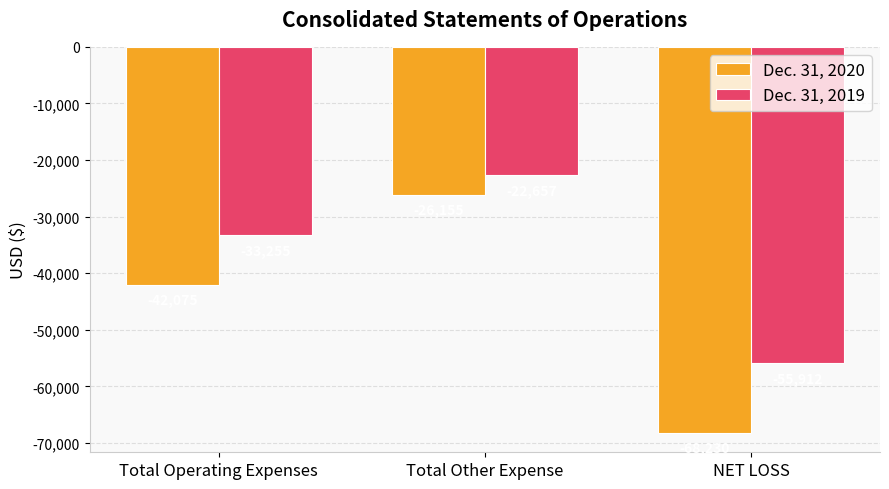

The value of Dec. 31, 2019 at Total Other Expense is -22657. True or false?

True